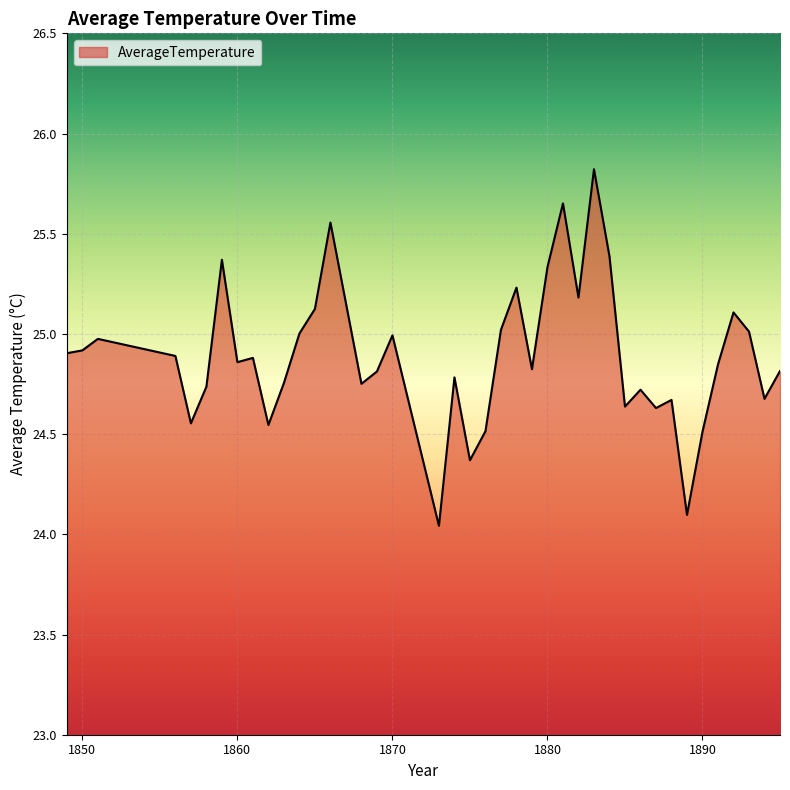

What is the difference between the maximum and minimum values?

1.8